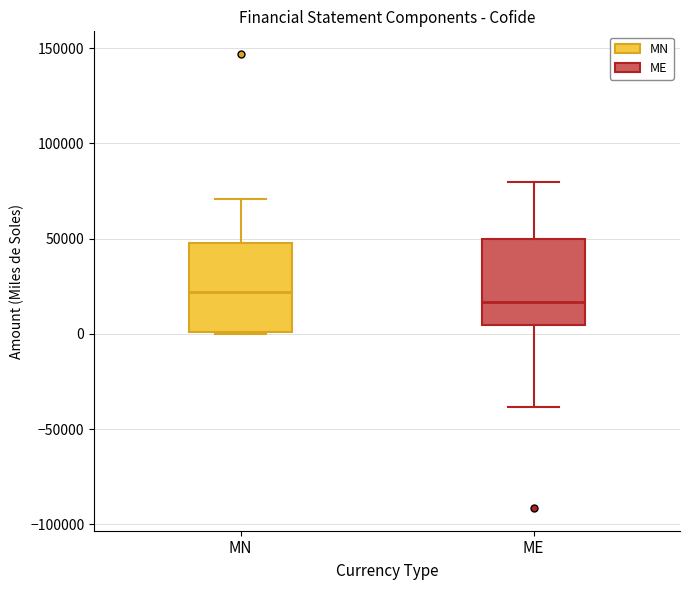

Where is the upper edge of the box for ME on the y-axis? The values are not printed on the chart, so give them approximately, as read against the axis.

50000